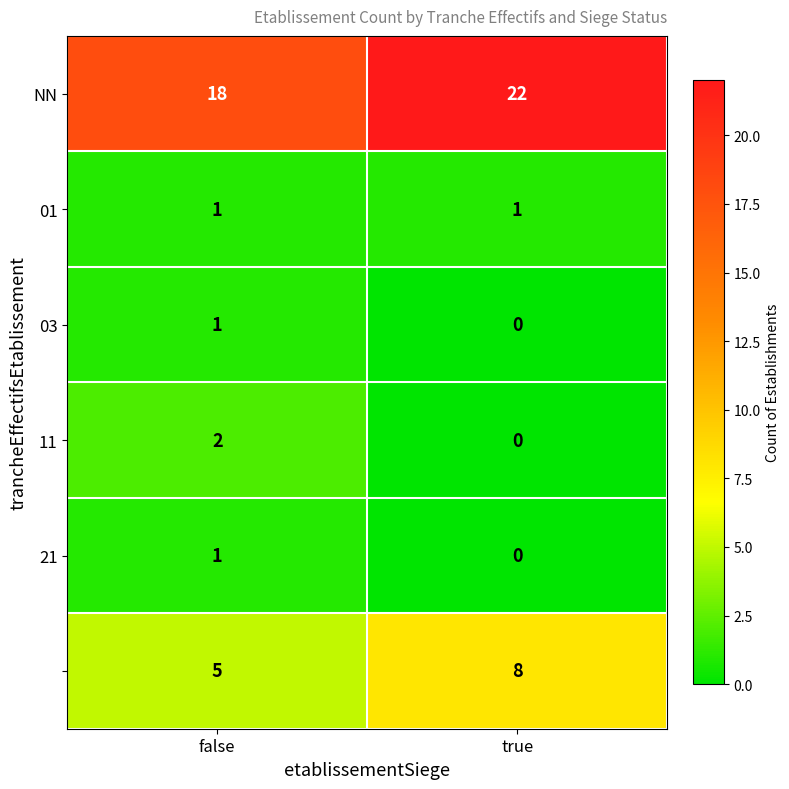

At which category does the chart reach its peak across all series?

true